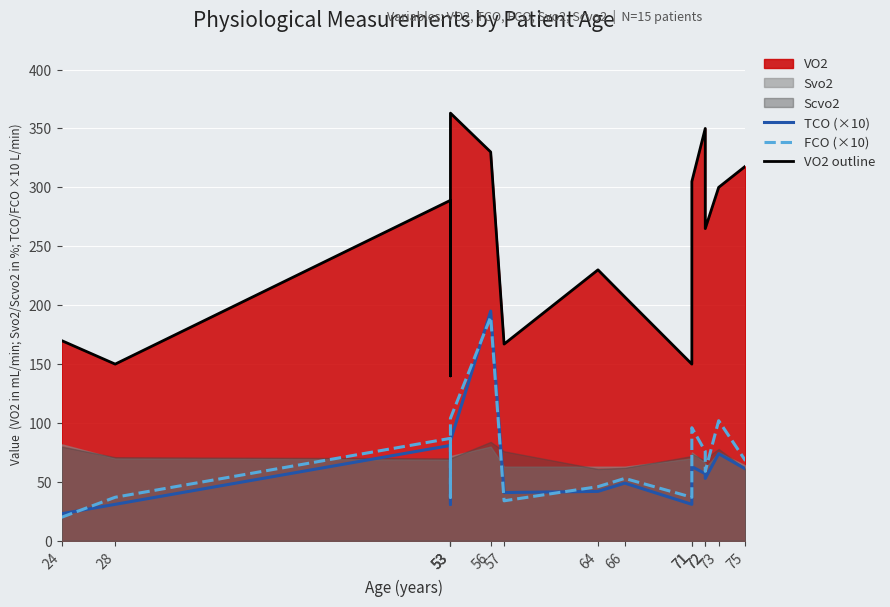

What is the sum of all FCO (×10) values?

1046